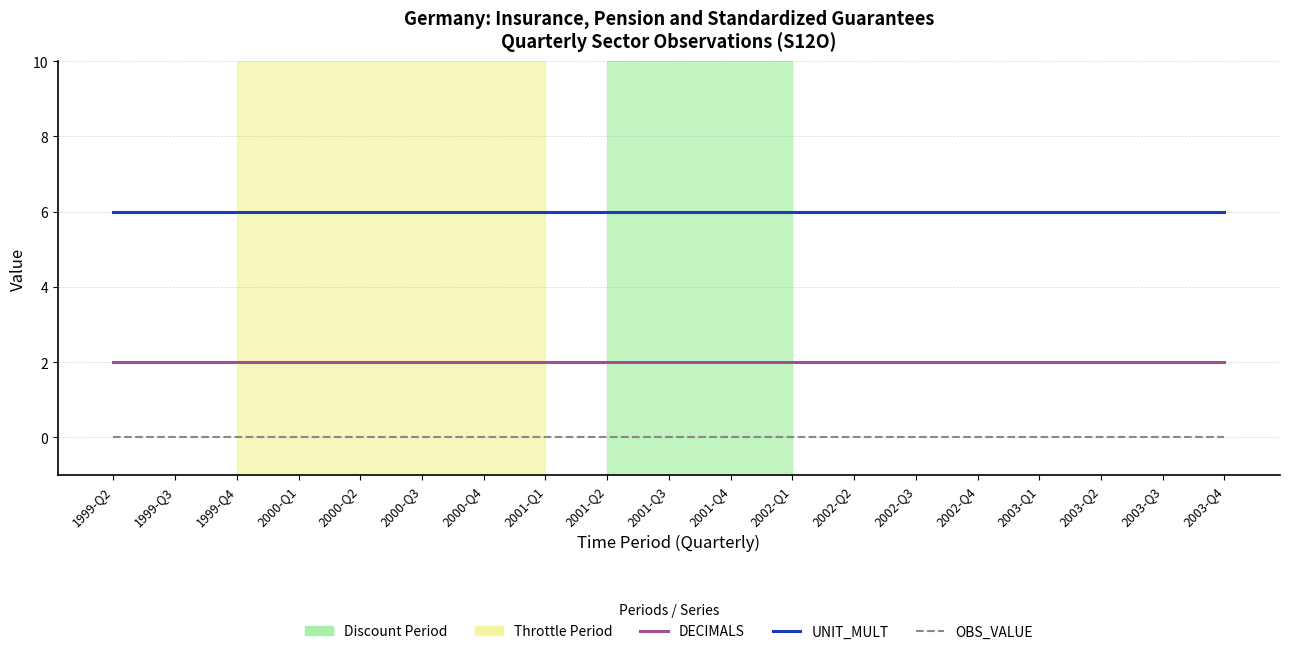

Reading left to right, list all the values displayed in this chart.

DECIMALS: 2	2	2	2	2	2	2	2	2	2	2	2	2	2	2	2	2	2	2
UNIT_MULT: 6	6	6	6	6	6	6	6	6	6	6	6	6	6	6	6	6	6	6
OBS_VALUE: 0	0	0	0	0	0	0	0	0	0	0	0	0	0	0	0	0	0	0